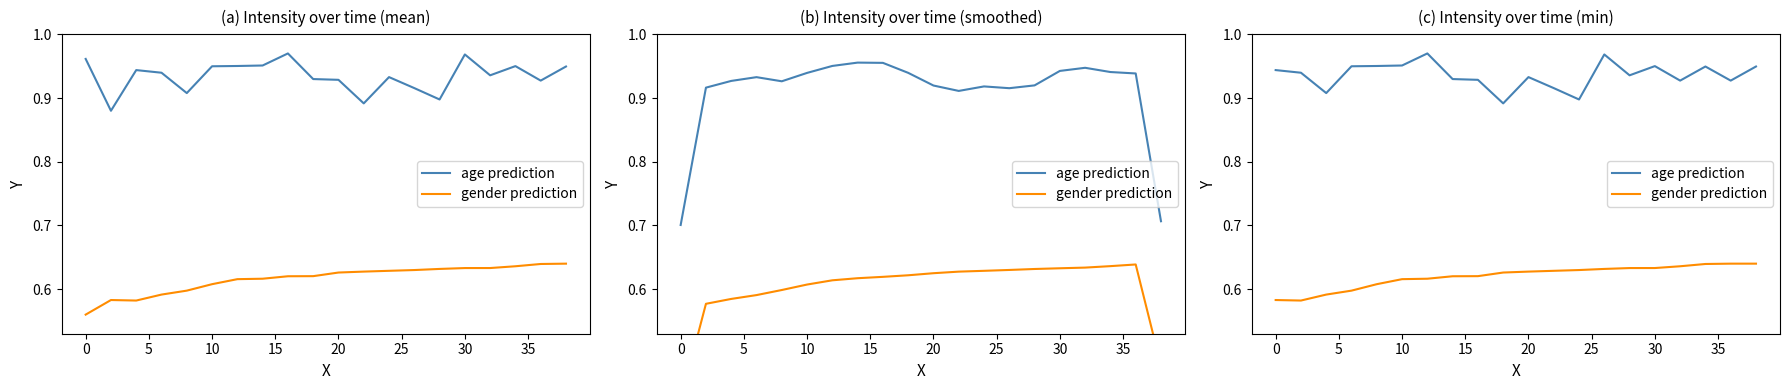

What is the lowest value of the gender prediction series?

0.6